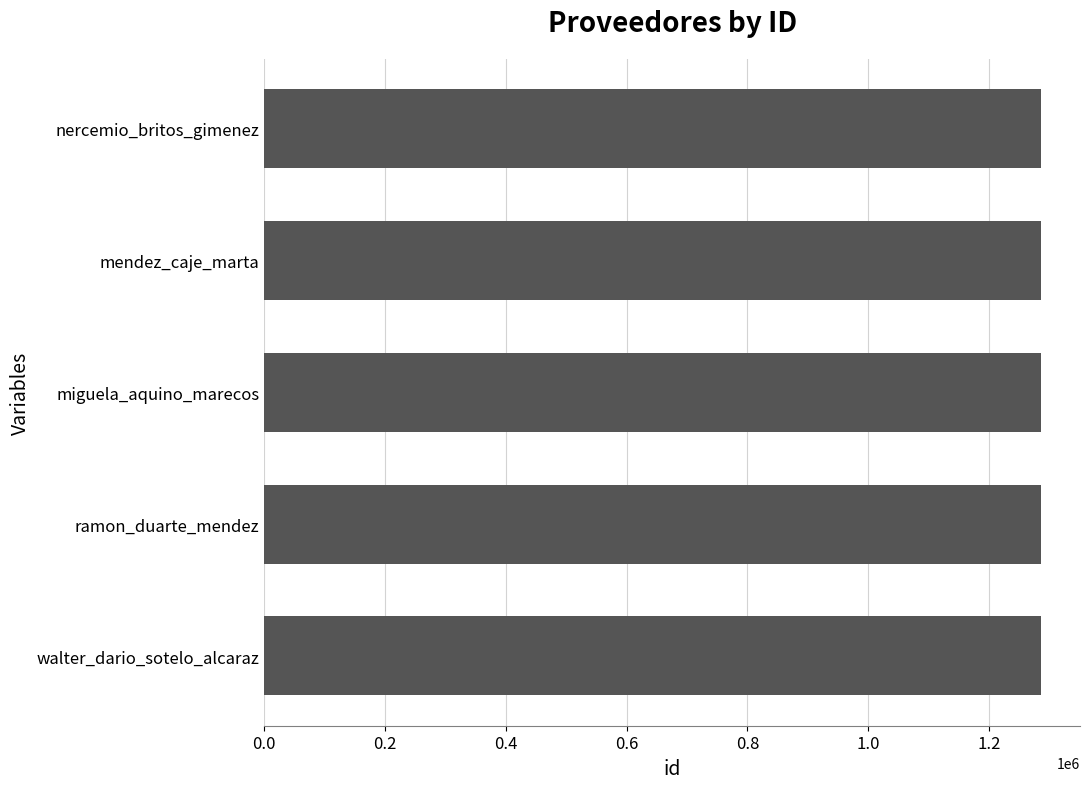

What value does the data have at nercemio_britos_gimenez?

1286193